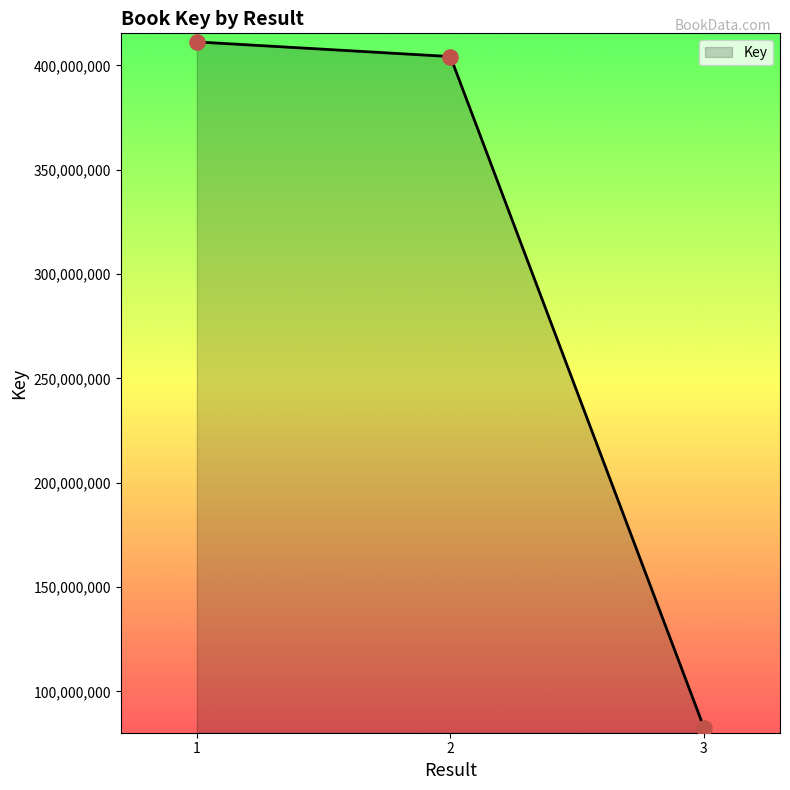

What is the ratio of the value at 2 to the value at 1?

1.0